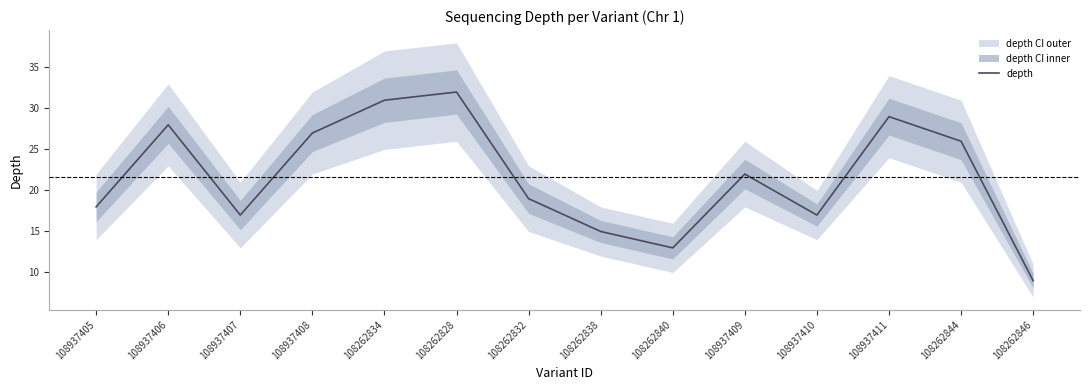

Reading left to right, list all the values displayed in this chart.

18	28	17	27	31	32	19	15	13	22	17	29	26	9